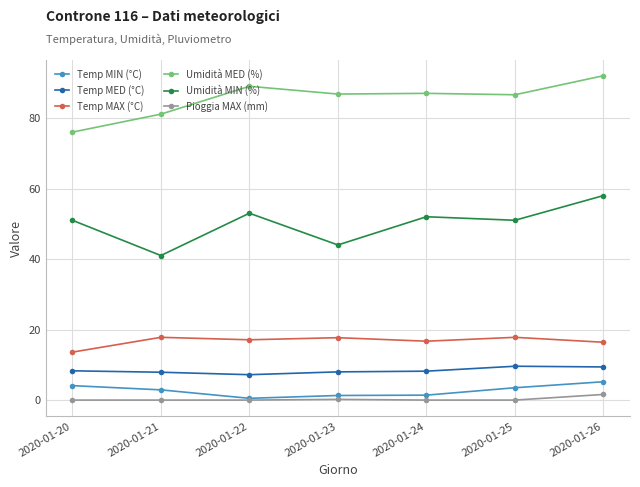

At which category does Umidità MED (%) reach its first local peak?

2020-01-22